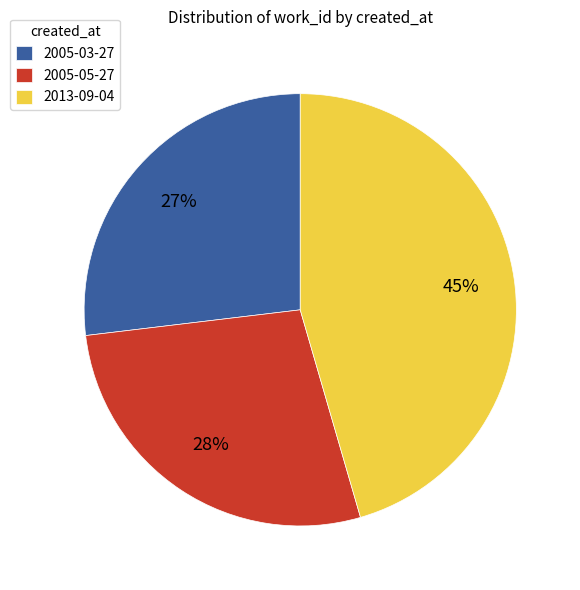

Do 2005-03-27 and 2013-09-04 together represent more than half of the pie?

Yes